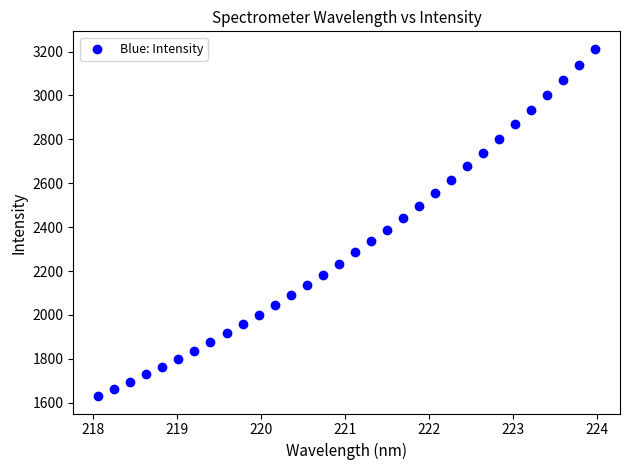

What is the range of Y values (max minus min)?

1583.6